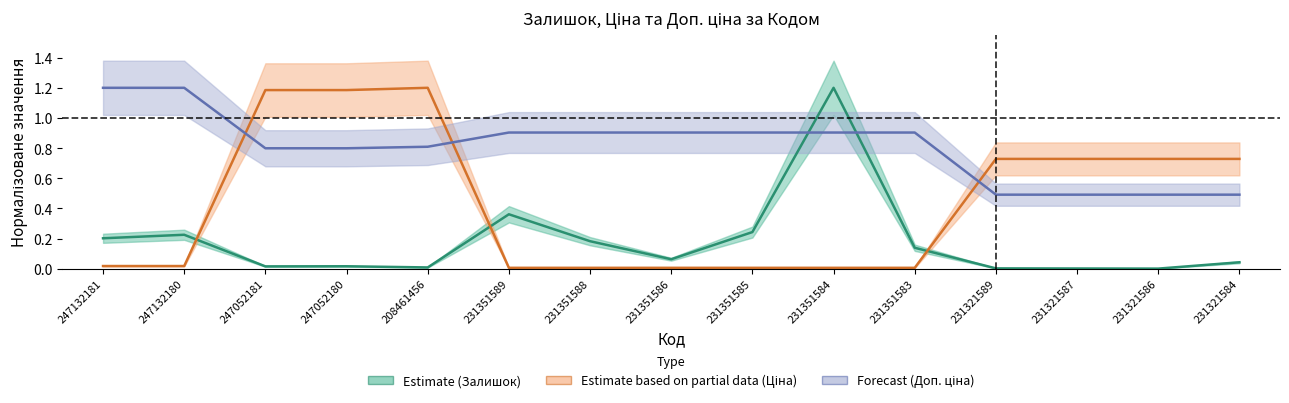

What is the average value of the Залишок series?

0.2